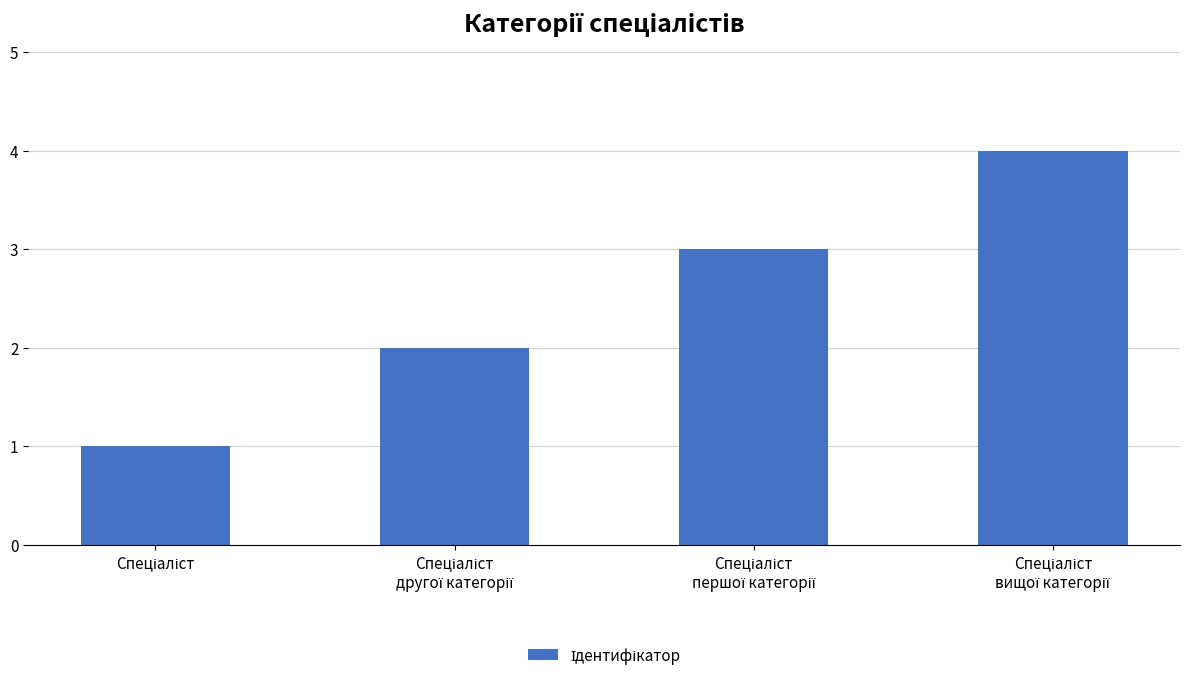

What is the maximum value shown in the chart?

4